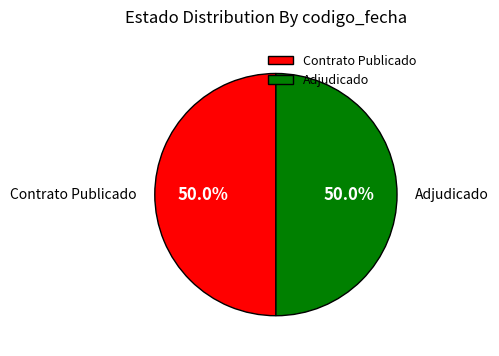

Combined, do Adjudicado and Contrato Publicado account for over 50%?

Yes